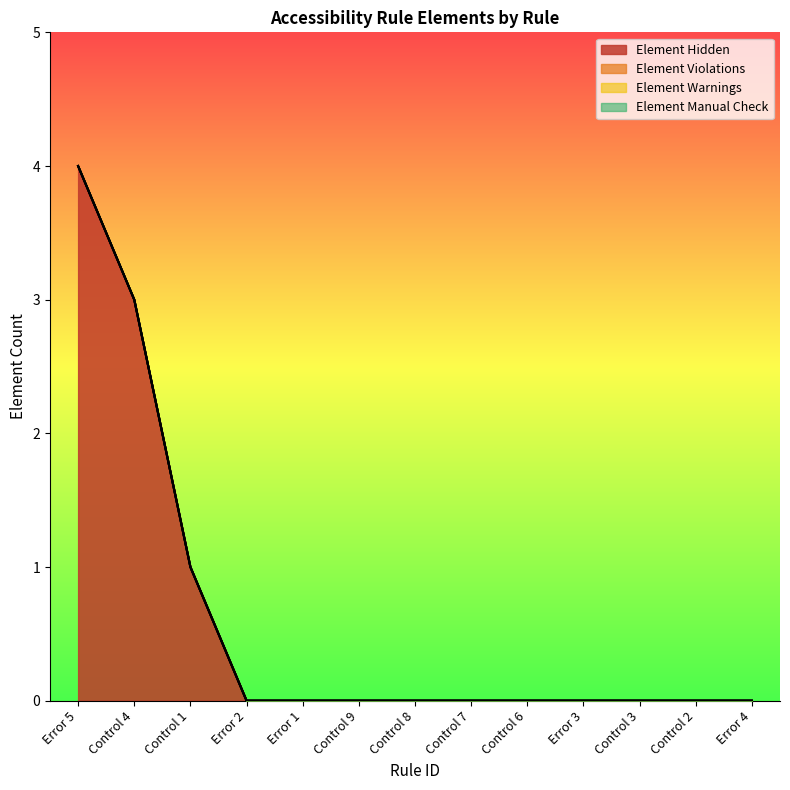

At which label is Element Manual Check closest to 0?

Error 5